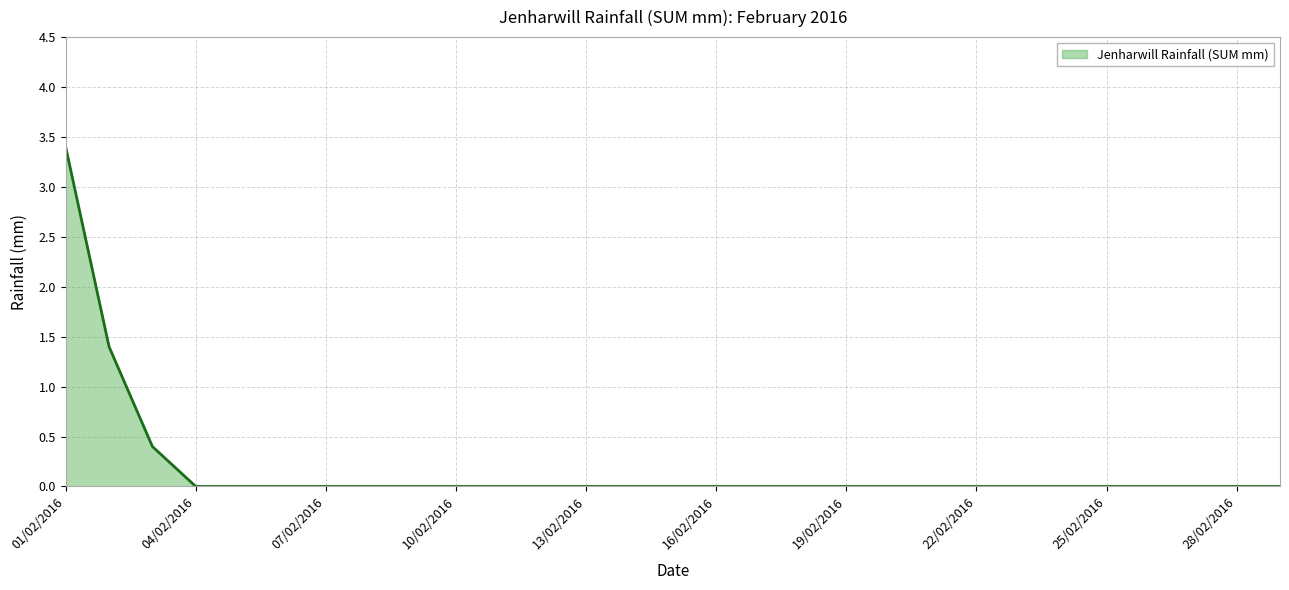

What is the greatest value displayed?

3.4